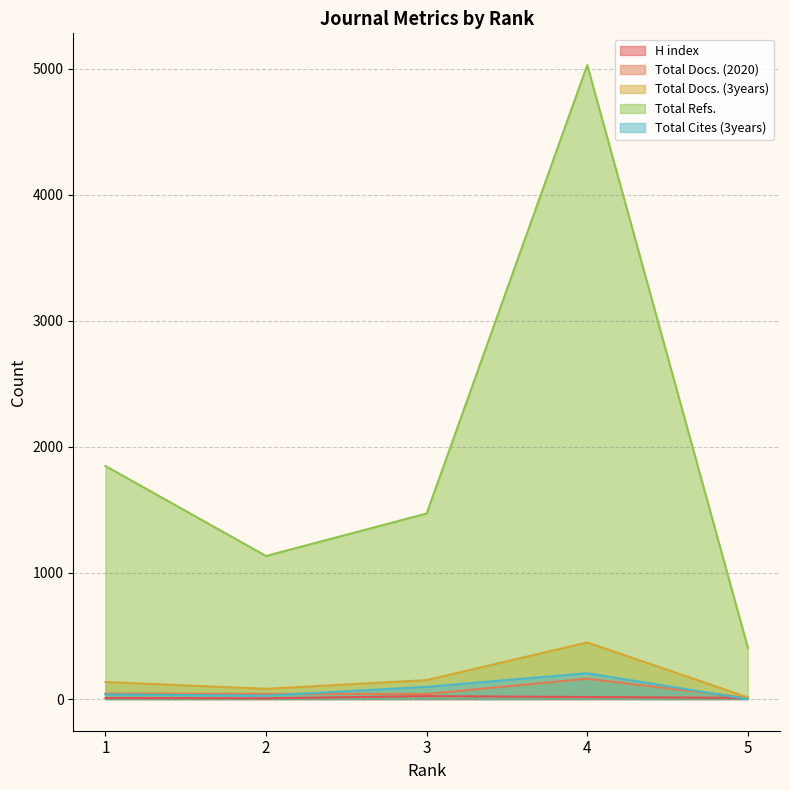

True or false: Total Docs. (2020) and Total Refs. cross at least once.

False